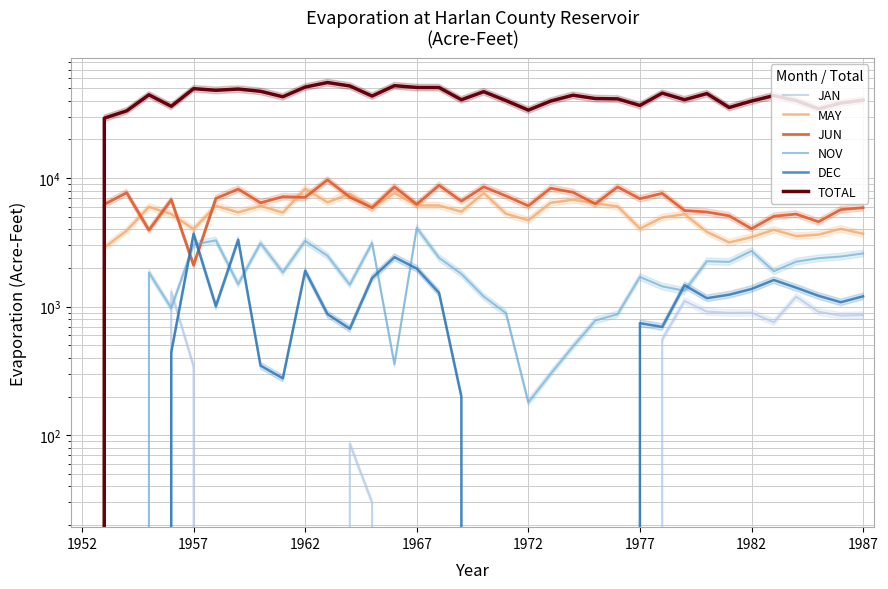

Read the TOTAL value at 35.

40505.0